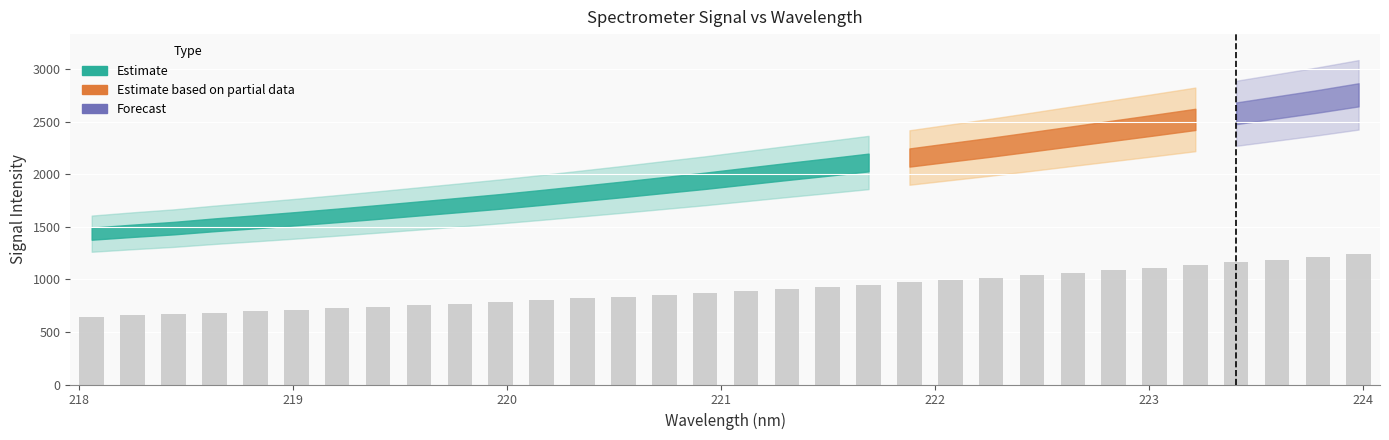

How many categories are shown in the chart?

32